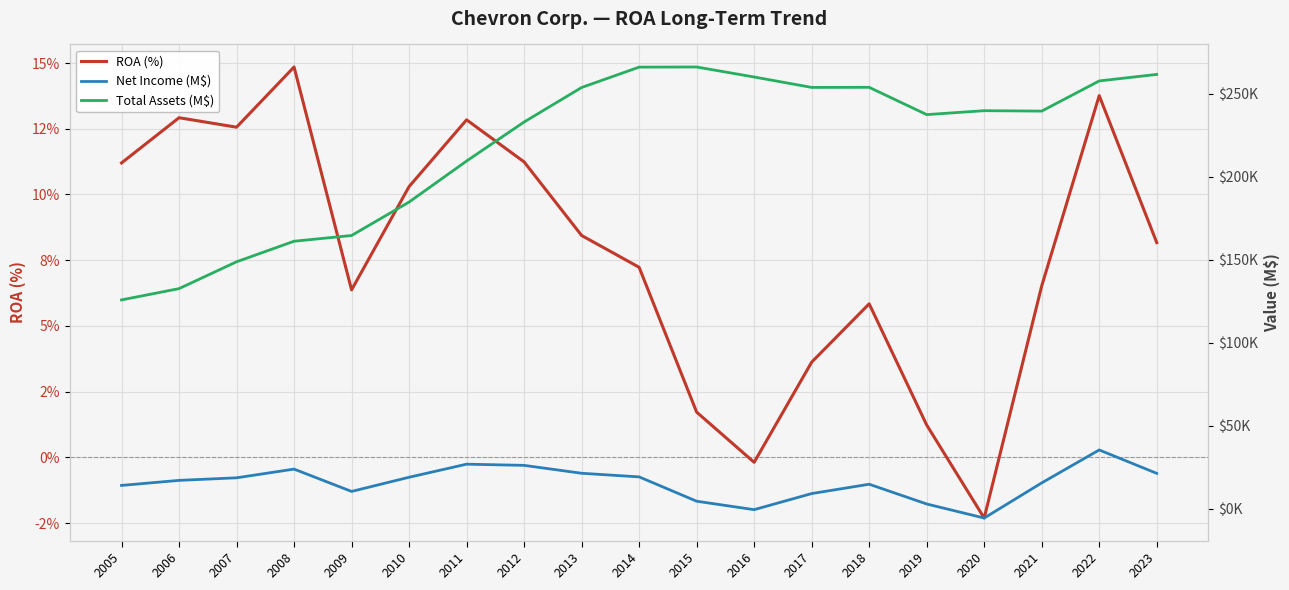

At which label does Net Income (M$) first exceed 17138?

2007